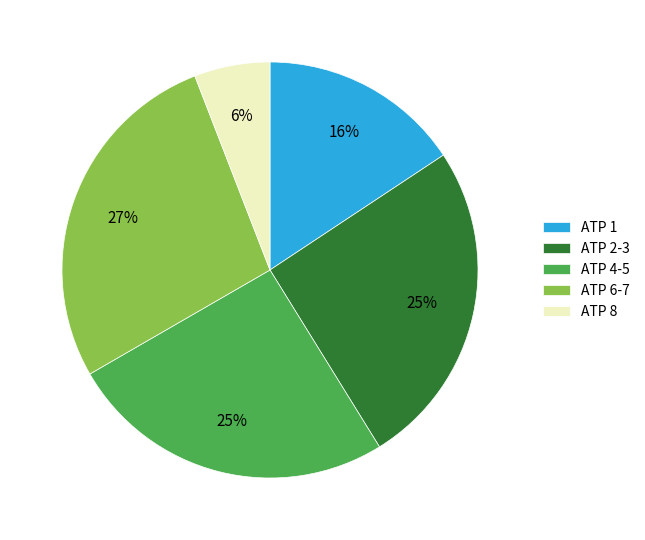

Which category has the smallest portion of the pie?

ATP 8